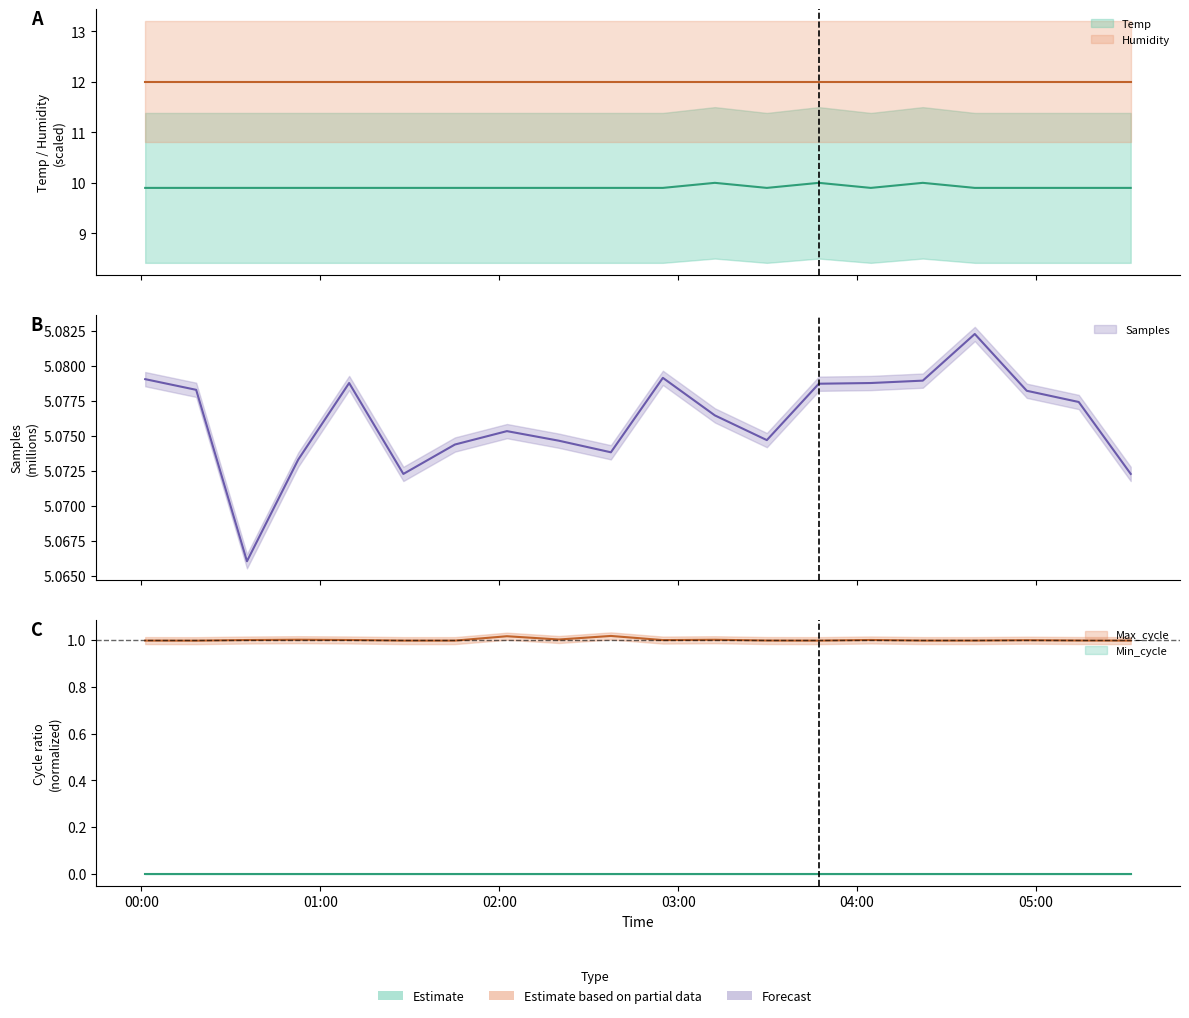

What is the label of the 8th point from the right?

2021/12/15 03:29:45